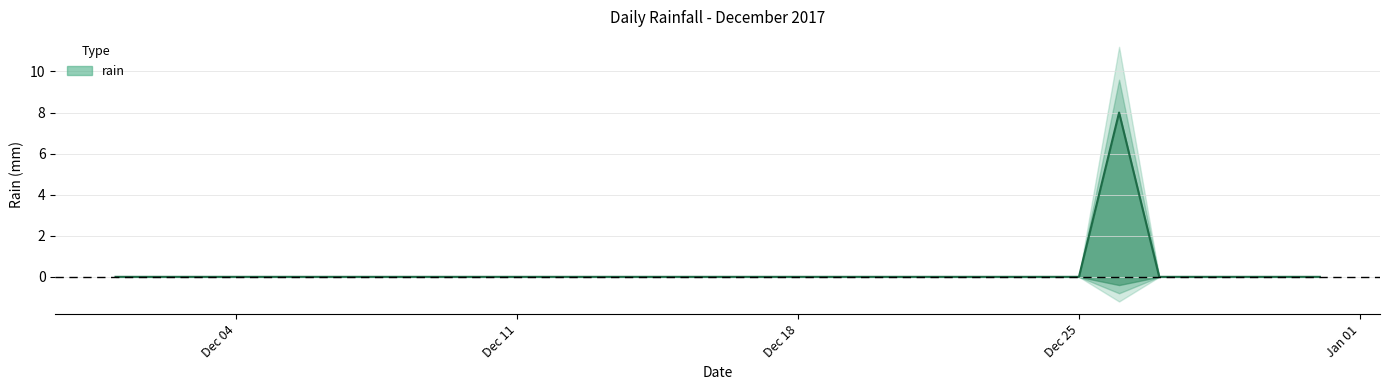

Rank the categories by value from lowest to highest.

2017-12-01, 2017-12-02, 2017-12-03, 2017-12-04, 2017-12-05, 2017-12-06, 2017-12-07, 2017-12-08, 2017-12-09, 2017-12-10, 2017-12-11, 2017-12-12, 2017-12-13, 2017-12-14, 2017-12-15, 2017-12-16, 2017-12-17, 2017-12-18, 2017-12-19, 2017-12-20, 2017-12-21, 2017-12-22, 2017-12-23, 2017-12-24, 2017-12-25, 2017-12-27, 2017-12-28, 2017-12-29, 2017-12-30, 2017-12-31, 2017-12-26